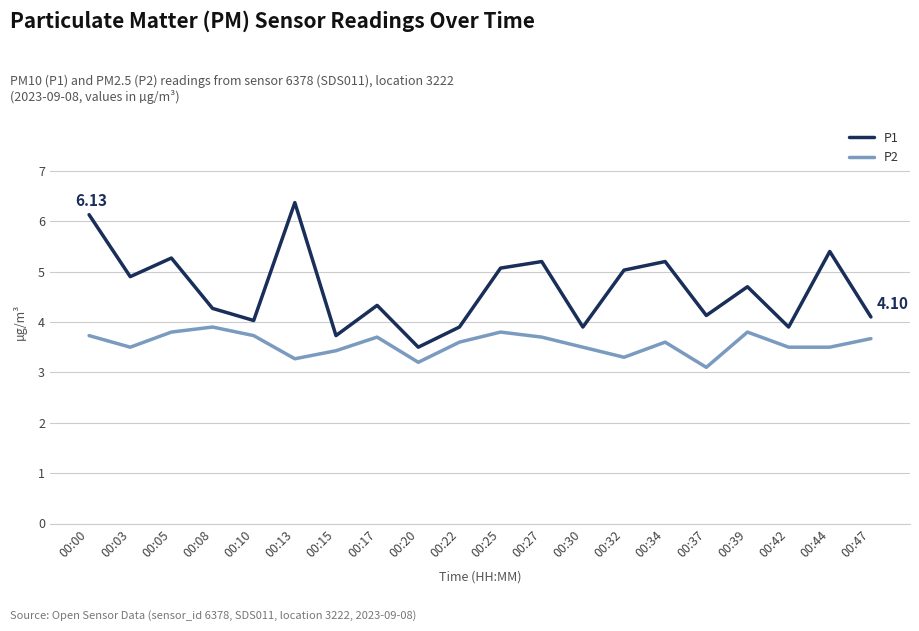

Reading left to right, what are all the values shown in this chart?

P1: 00:00=6.1	00:03=4.9	00:05=5.3	00:08=4.3	00:10=4.0	00:13=6.4	00:15=3.7	00:17=4.3	00:20=3.5	00:22=3.9	00:25=5.1	00:27=5.2	00:30=3.9	00:32=5.0	00:34=5.2	00:37=4.1	00:39=4.7	00:42=3.9	00:44=5.4	00:47=4.1
P2: 00:00=3.7	00:03=3.5	00:05=3.8	00:08=3.9	00:10=3.7	00:13=3.3	00:15=3.4	00:17=3.7	00:20=3.2	00:22=3.6	00:25=3.8	00:27=3.7	00:30=3.5	00:32=3.3	00:34=3.6	00:37=3.1	00:39=3.8	00:42=3.5	00:44=3.5	00:47=3.7